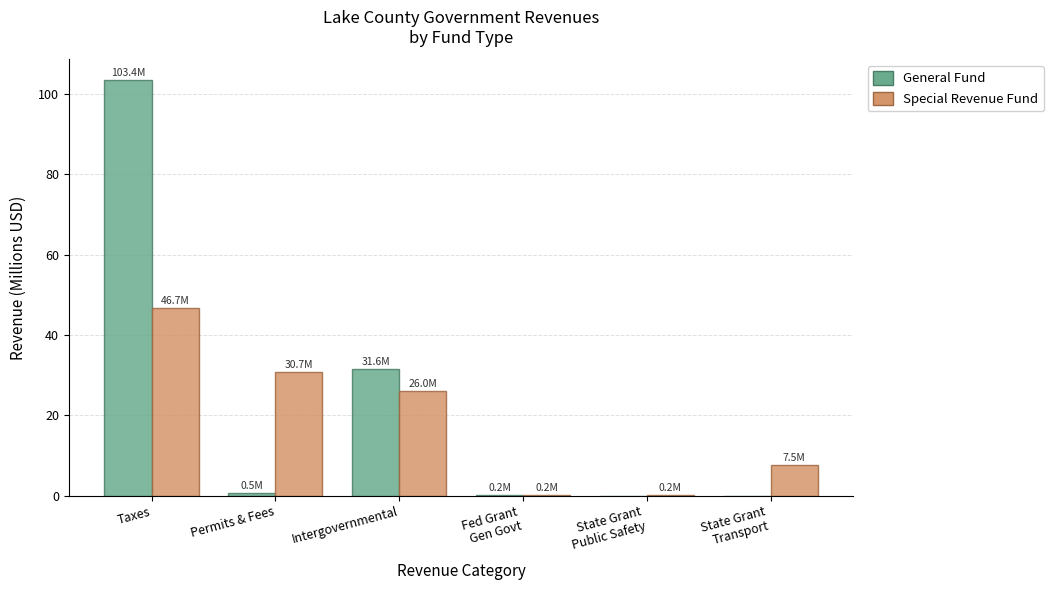

Are the bars horizontal?

No